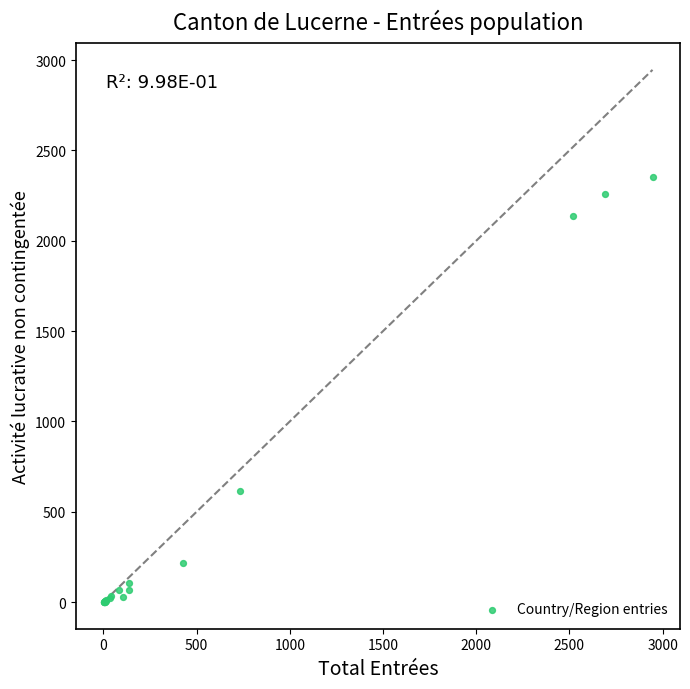

What Y value in the scatter plot is closest to 1177?

615